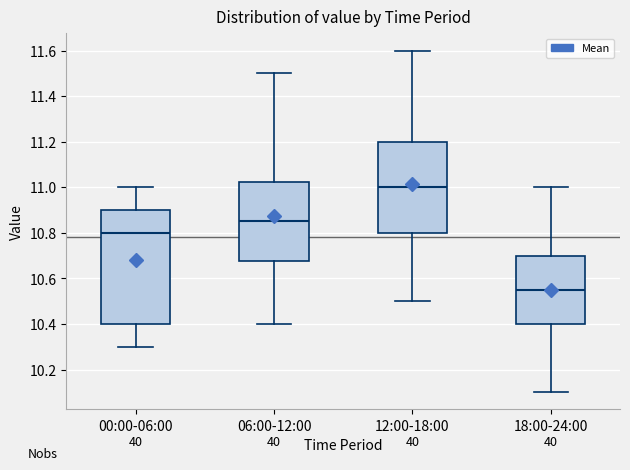

Which box's median line is the lowest?

18:00-24:00